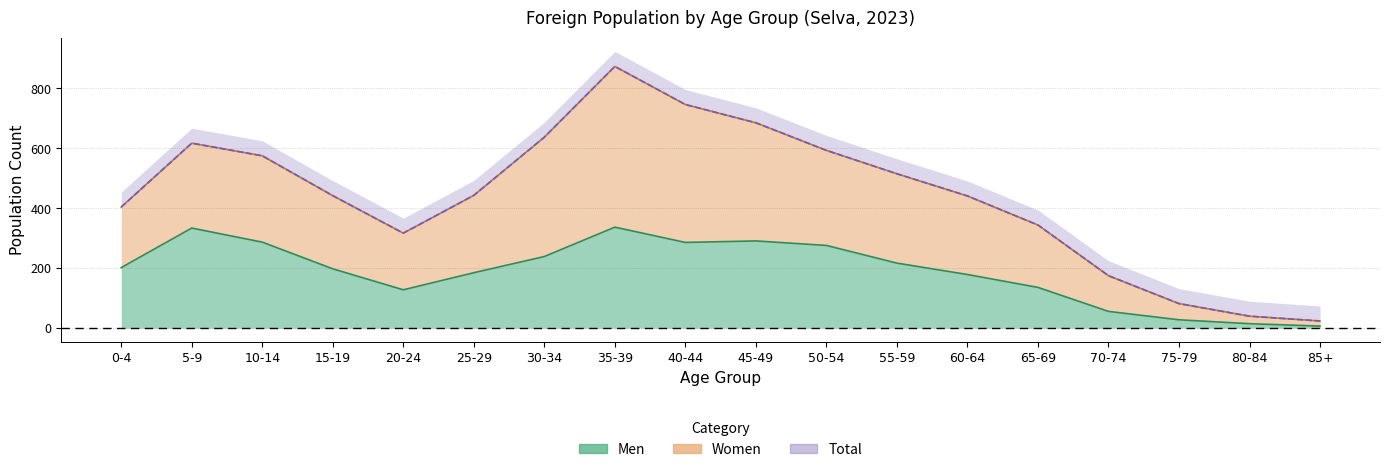

How many series are shown in this chart?

3